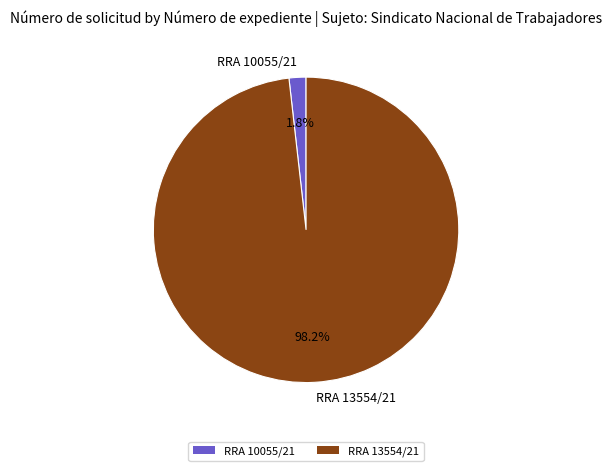

Count the number of slices in the pie.

2